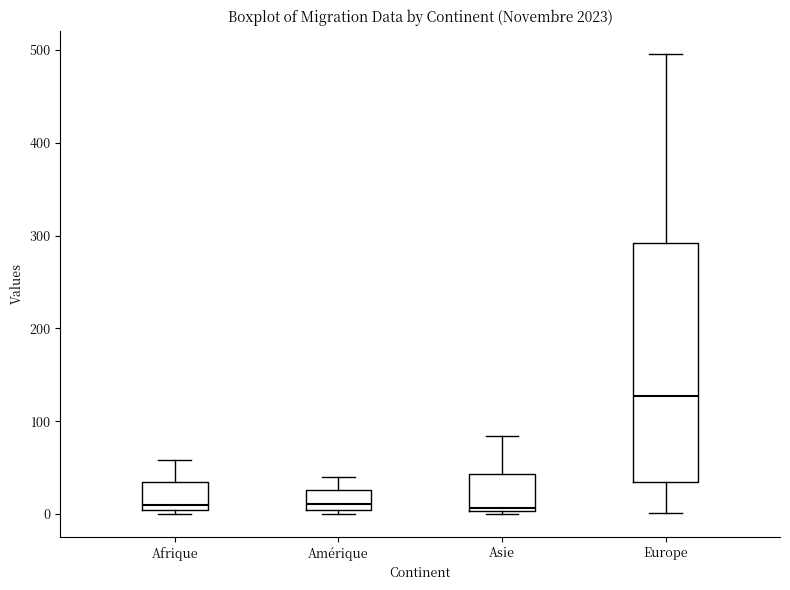

Which box is the tallest, from its lower edge to its upper edge?

Europe